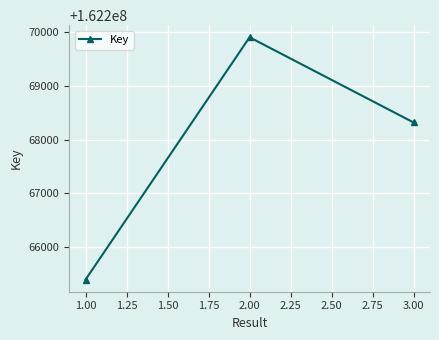

Reading left to right, list all the values displayed in this chart.

162265395	162269909	162268322